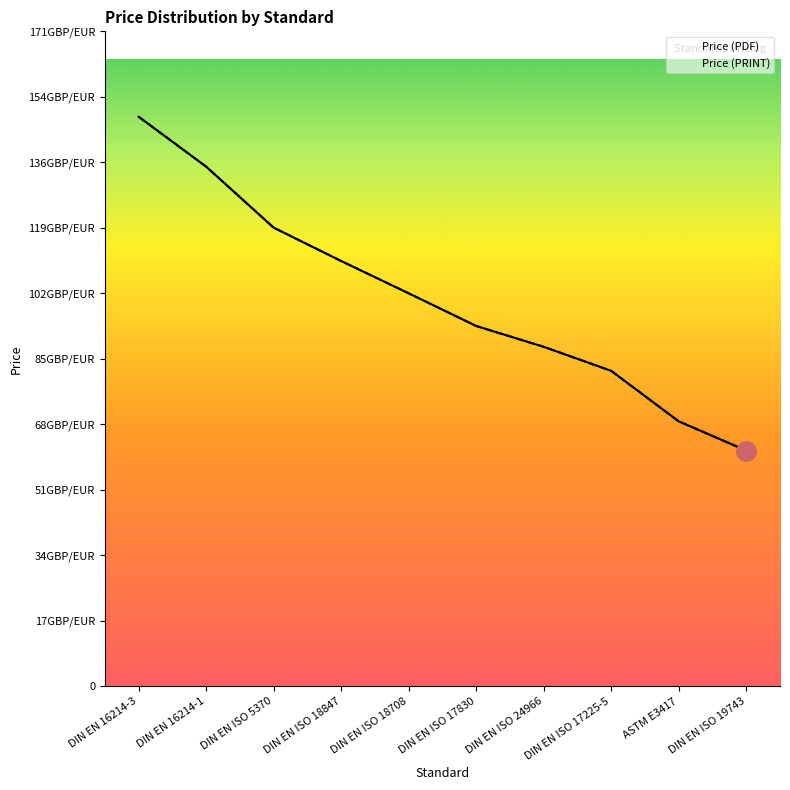

Reading left to right, list all the values displayed in this chart.

Price (PDF): DIN EN 16214-3=148.3	DIN EN 16214-1=135.3	DIN EN ISO 5370=119.4	DIN EN ISO 18847=110.8	DIN EN ISO 18708=102.3	DIN EN ISO 17830=93.8	DIN EN ISO 24966=88.4	DIN EN ISO 17225-5=82.2	ASTM E3417=69.0	DIN EN ISO 19743=61.4
Price (PRINT): DIN EN 16214-3=148.3	DIN EN 16214-1=135.3	DIN EN ISO 5370=119.4	DIN EN ISO 18847=110.8	DIN EN ISO 18708=102.3	DIN EN ISO 17830=93.8	DIN EN ISO 24966=88.4	DIN EN ISO 17225-5=82.2	ASTM E3417=69.0	DIN EN ISO 19743=61.4